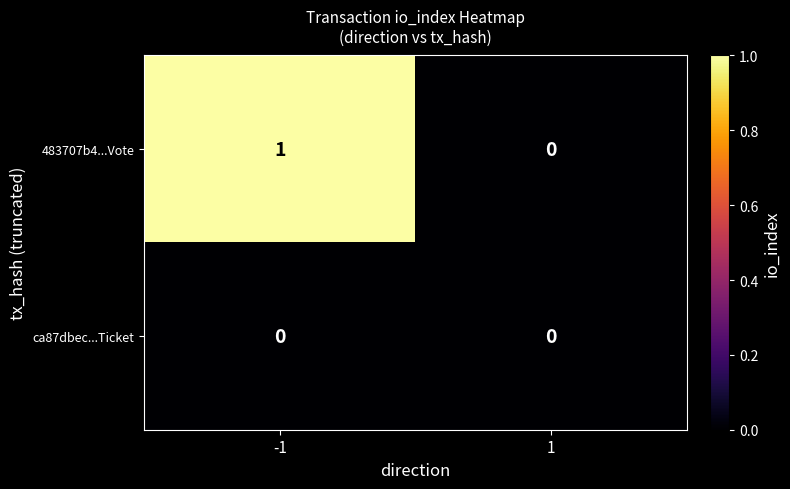

Reading right to left, what are all the values shown in this chart?

483707b4...Vote: 0	1
ca87dbec...Ticket: 0	0